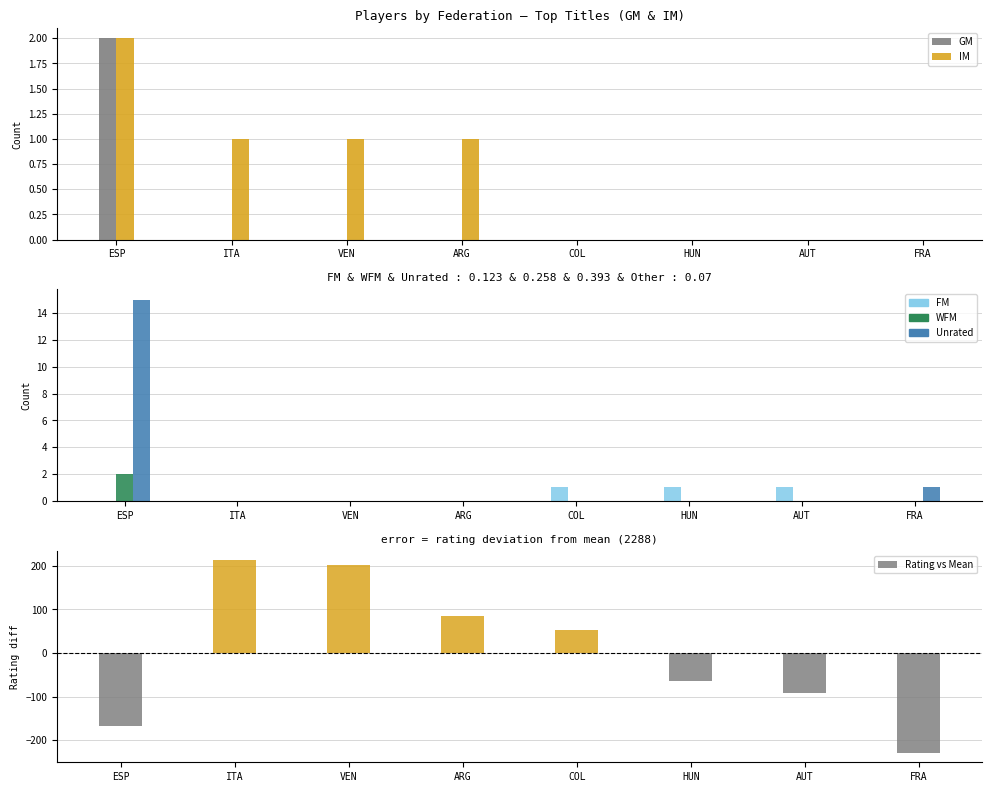

Does the chart contain any negative values?

Yes